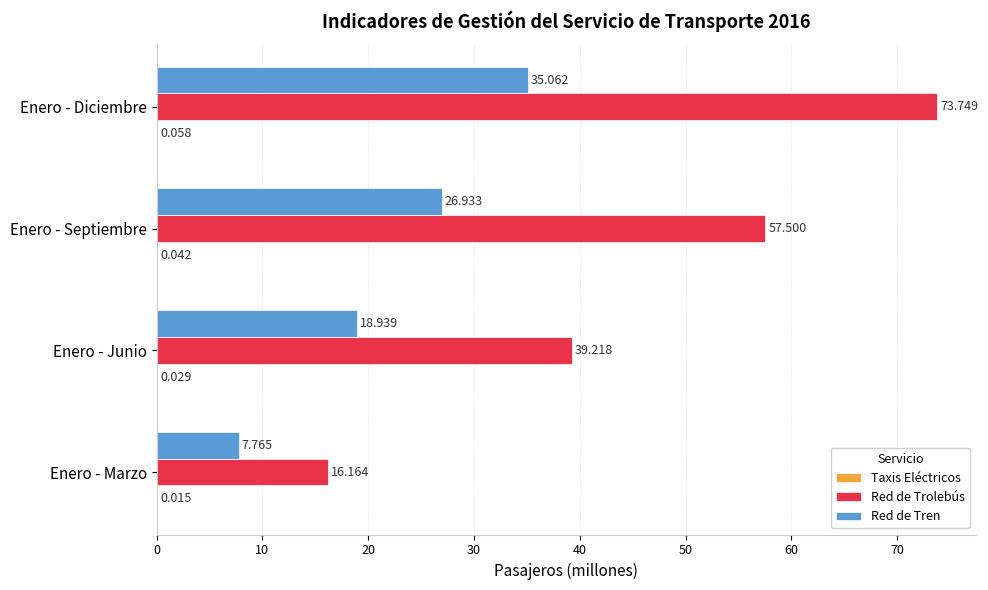

How many categories are shown in the chart?

4